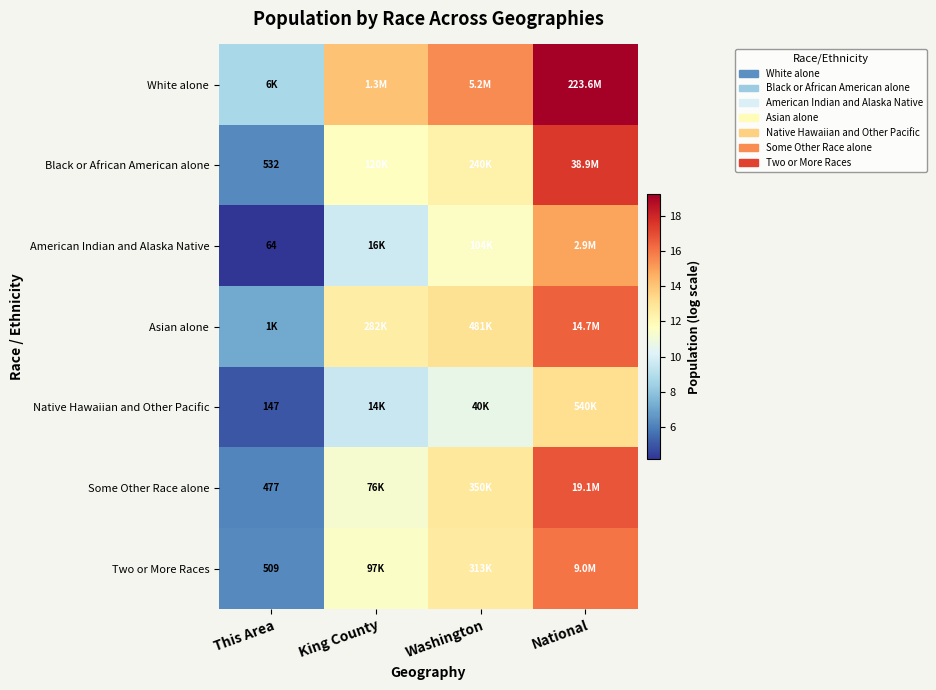

At how many categories does at least one series exceed 16?

1